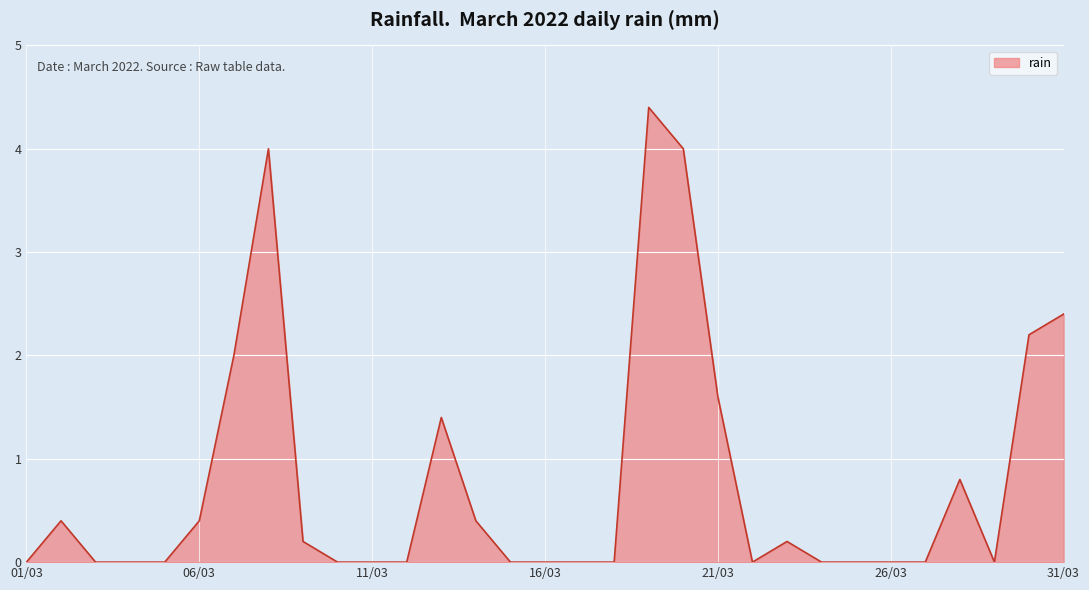

What is the greatest value displayed?

4.4